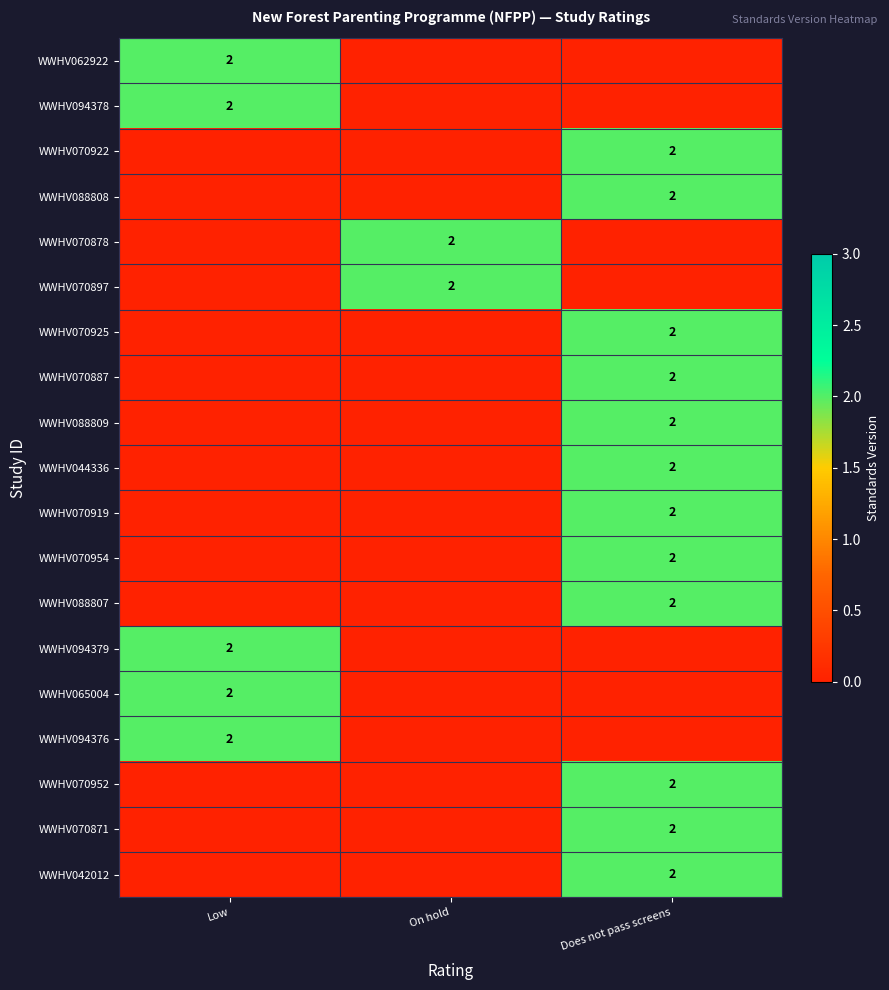

The WWHV044336 series shows 1.0 at Does not pass screens. True or false?

False